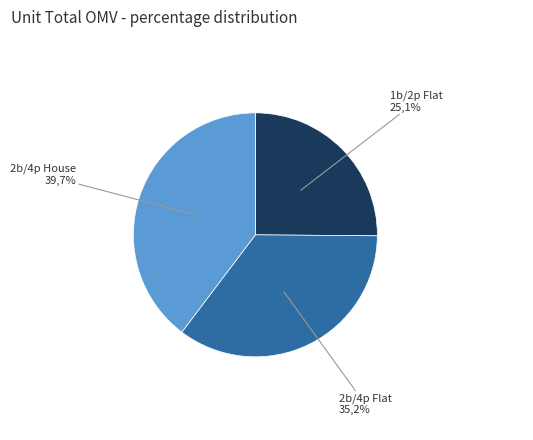

Combined, what portion of the pie is 2b/4p Flat and 1b/2p Flat?

60.3%